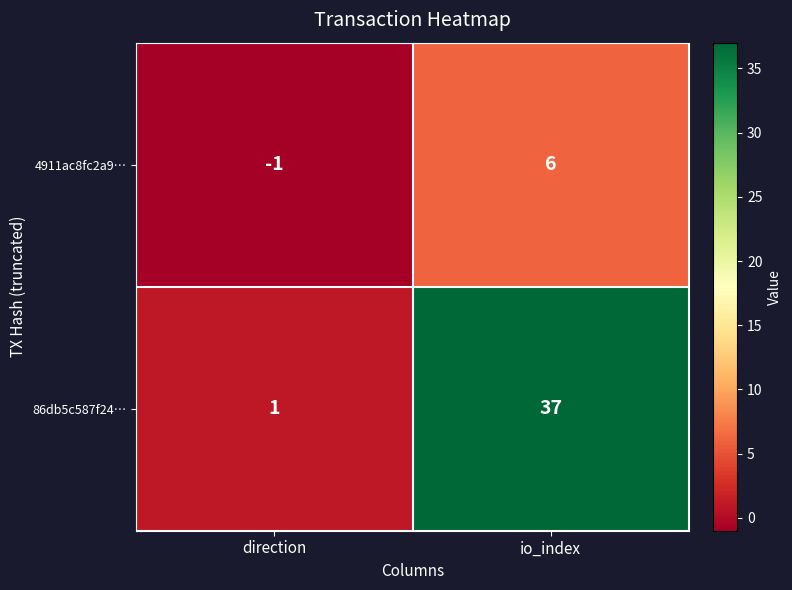

The 86db5c587f24… series shows 37 at io_index. True or false?

True